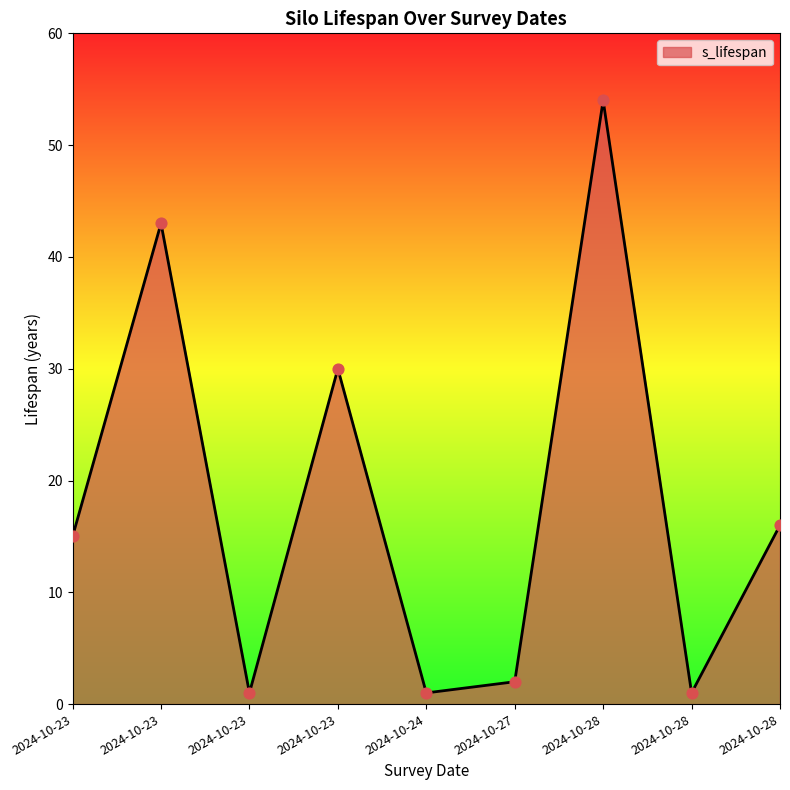

Is this an area chart (filled region under the line)?

Yes